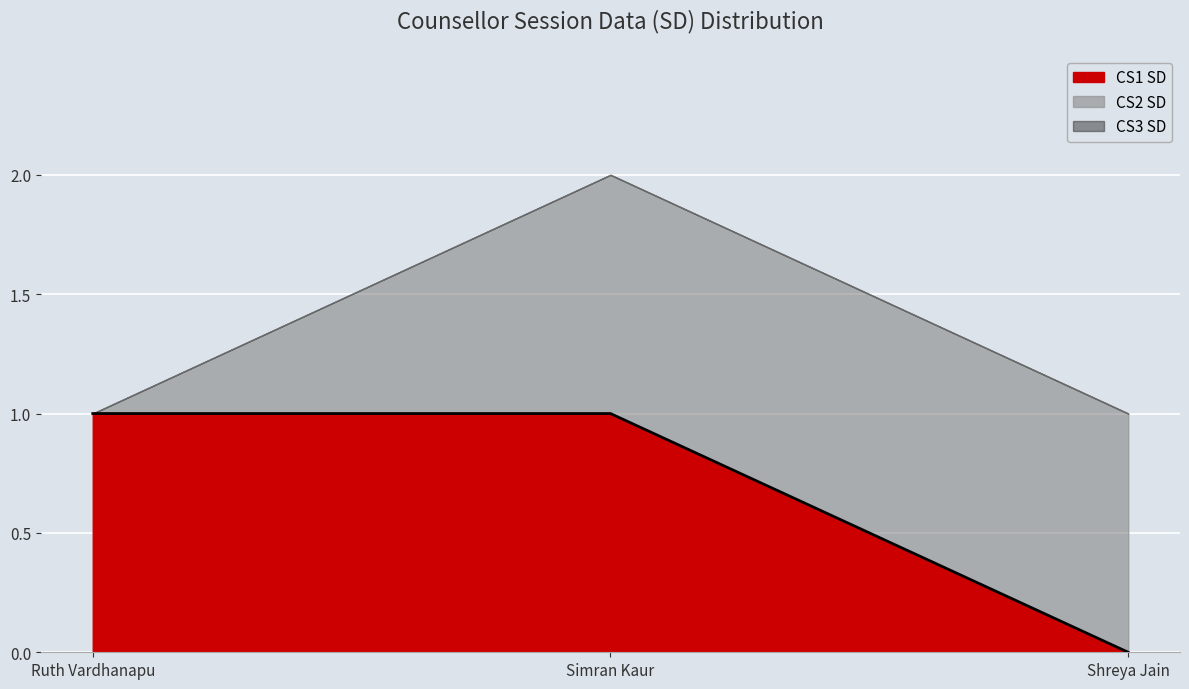

What is the average value of the CS1 SD series?

1